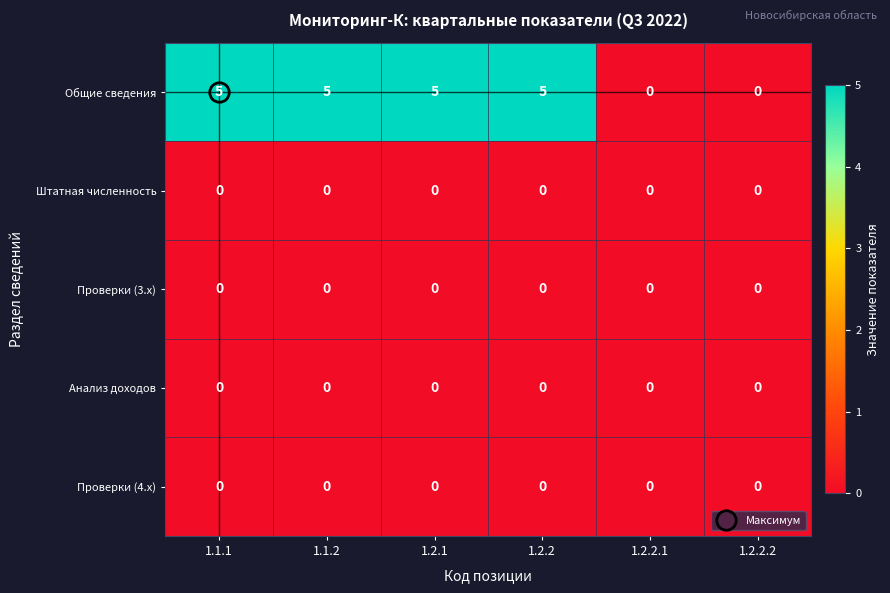

Which series has the largest total across all categories?

Общие сведения